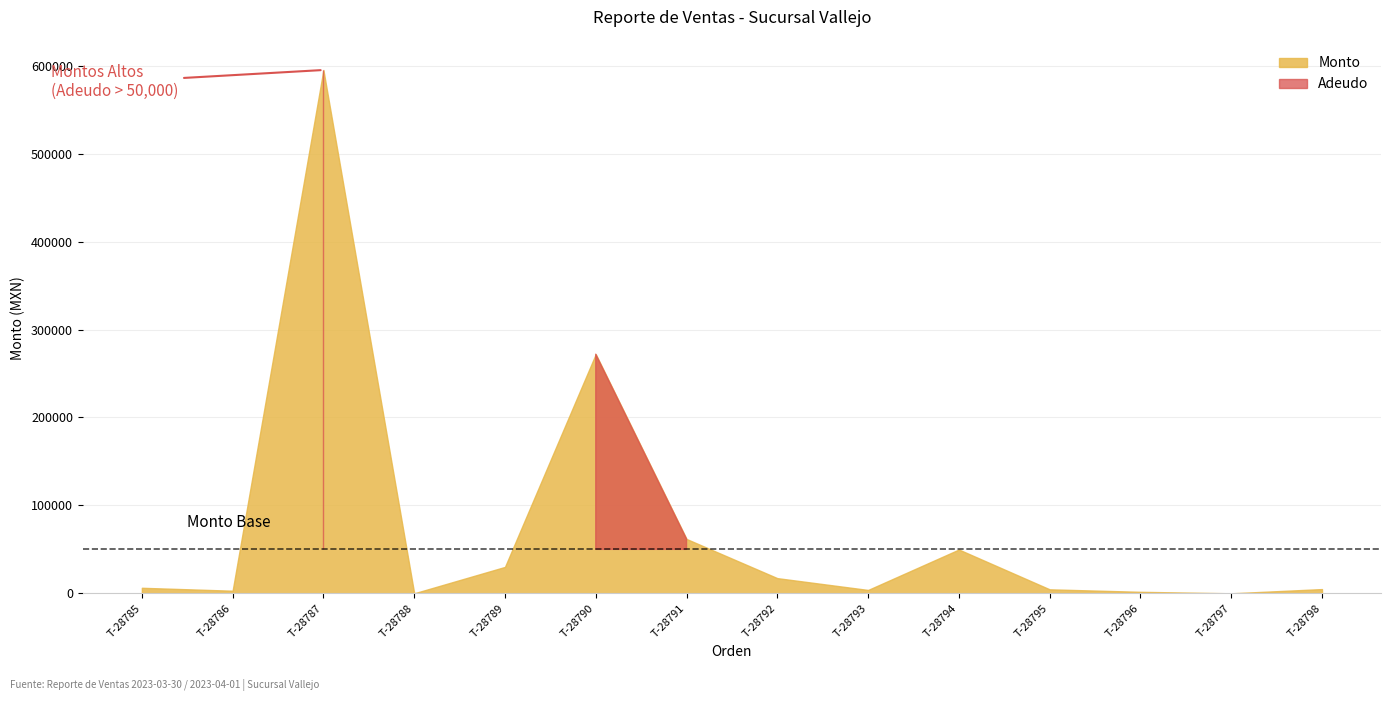

Which series changed the most between 2023-03-30 and 2023-03-31?

Monto